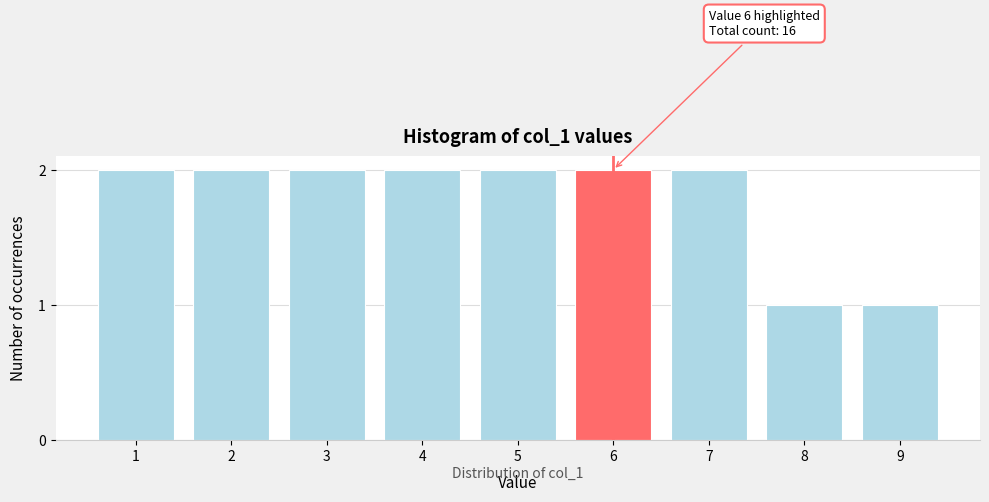

Reading left to right, extract all data points from this chart.

2	2	2	2	2	2	2	1	1